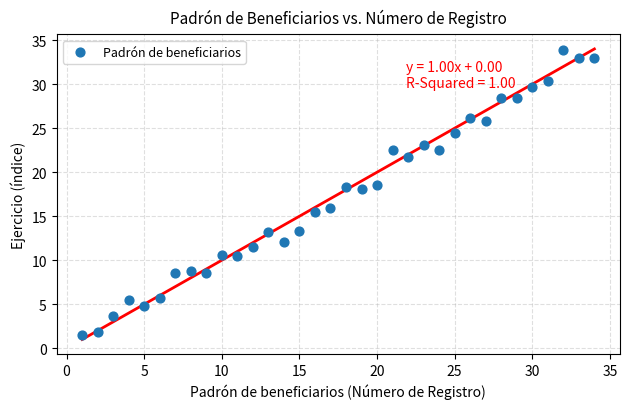

What is the range of Y values (max minus min)?

32.4